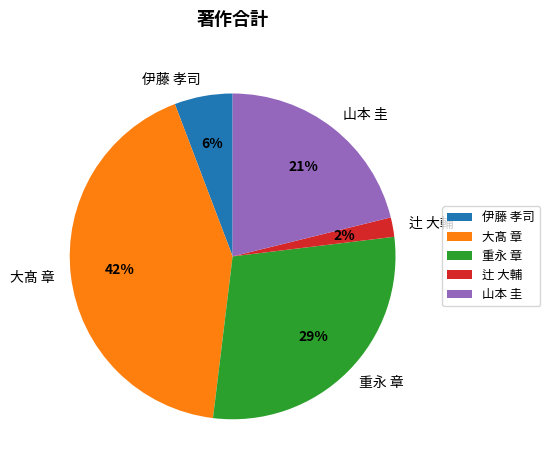

Do 伊藤 孝司 and 大髙 章 together represent more than half of the pie?

No